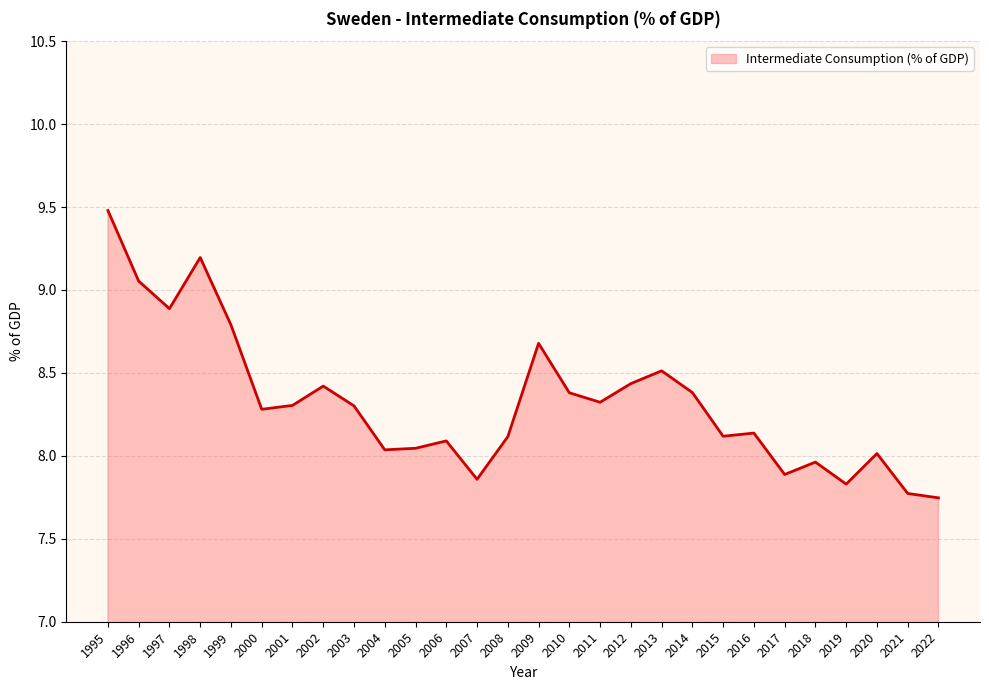

What is the difference between the maximum and minimum values?

1.7